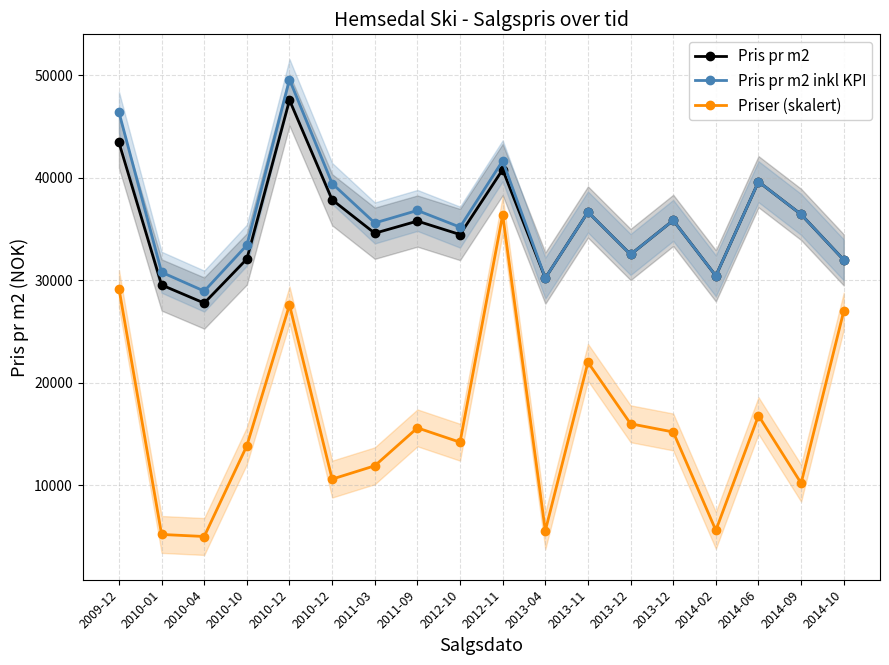

At which category is the sum across all series the highest?

2010-12